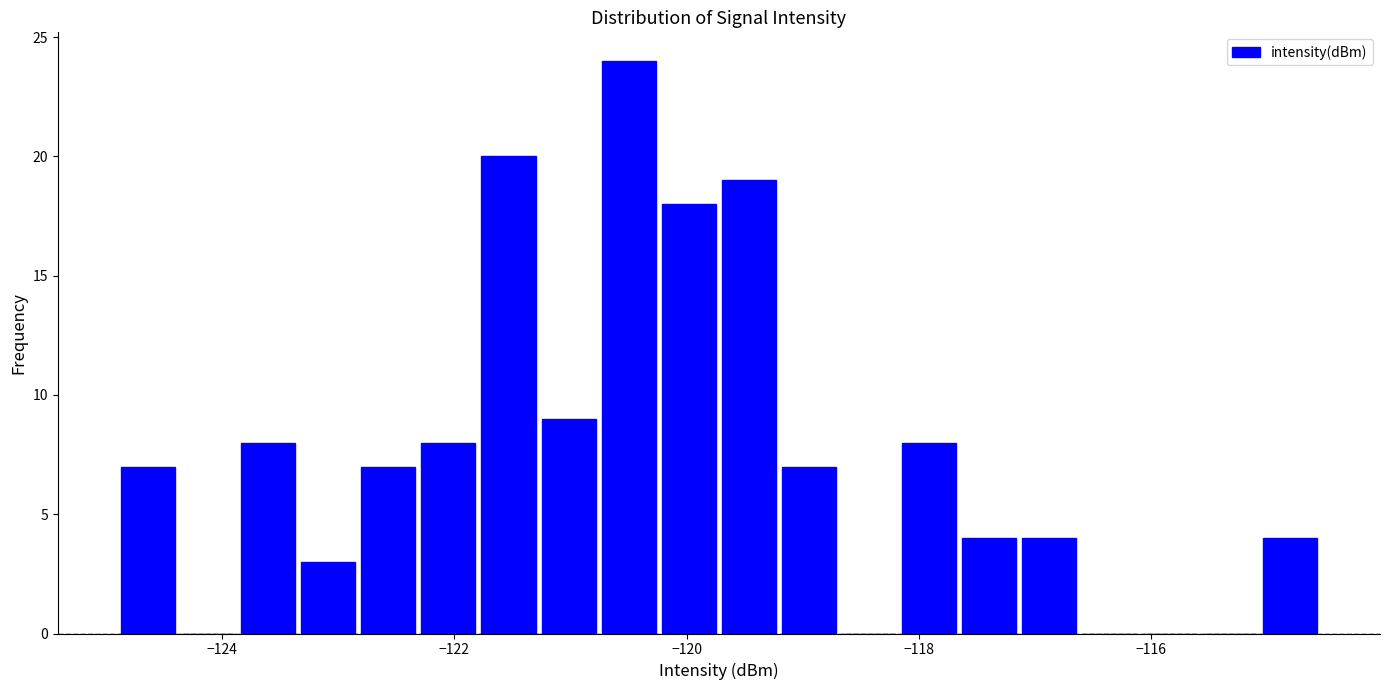

Read against the x-axis, roughly where is the centre of the tallest bar?

-120.4